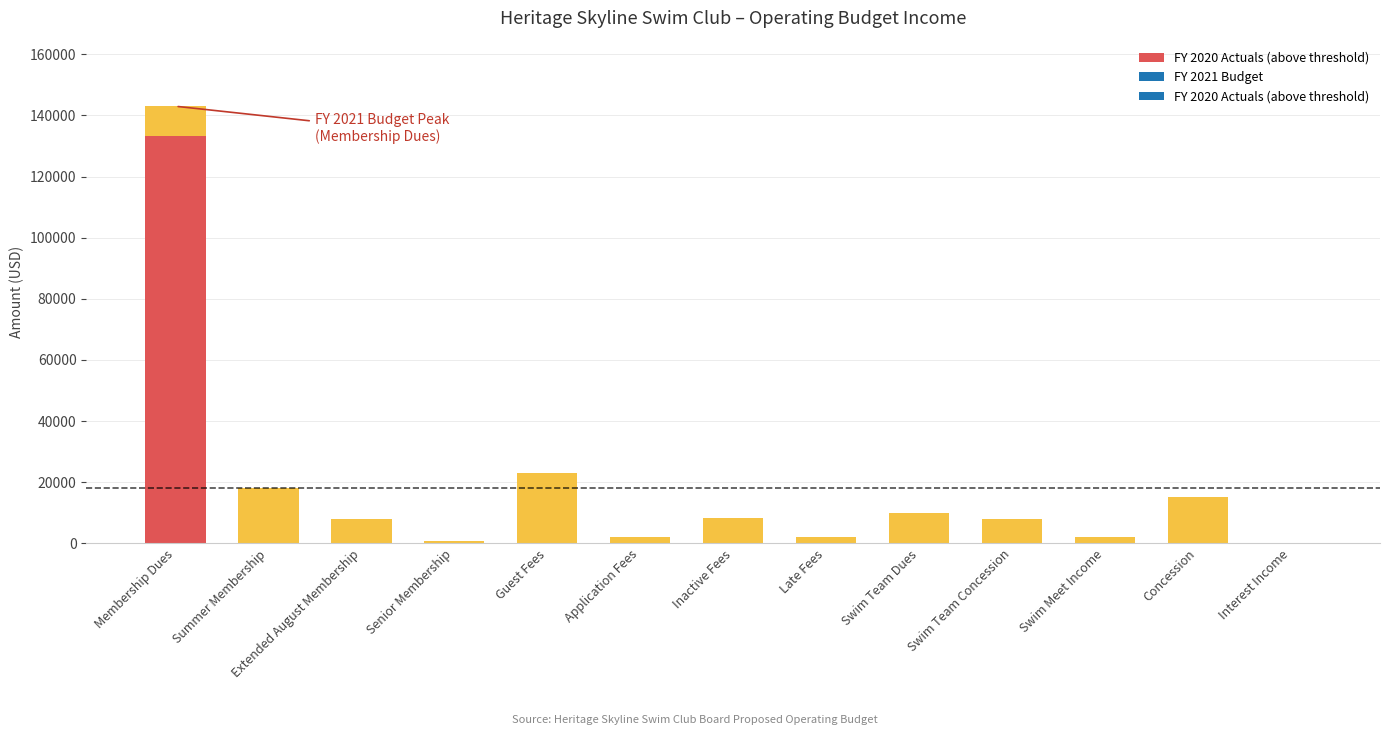

What is the sum of the FY 2020 Actuals values at Inactive Fees and Extended August Membership?

9940.0